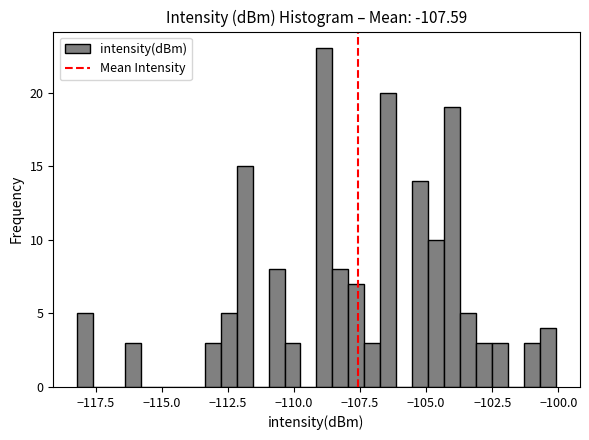

Read against the x-axis, roughly where is the centre of the tallest bar?

-109.0